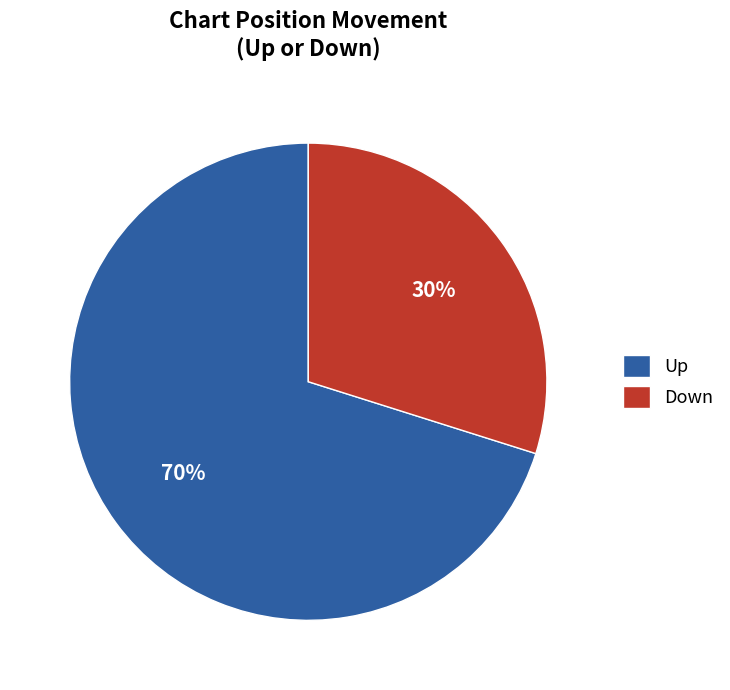

To the nearest percent, what is the difference between the largest and smallest slice percentages?

40%